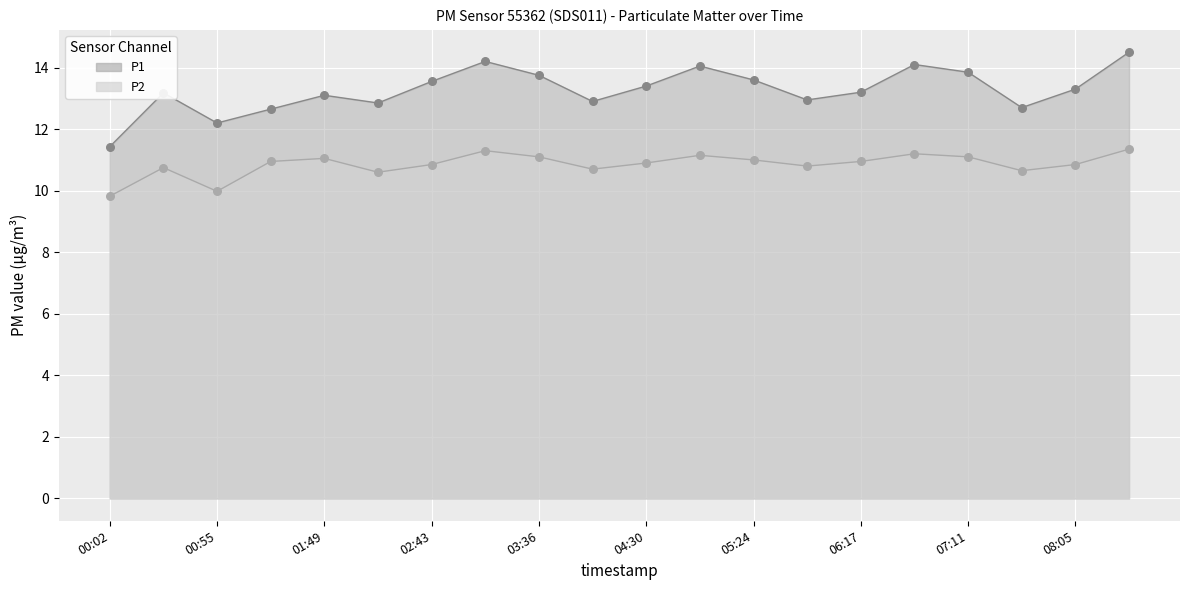

Which series reaches the maximum Y coordinate?

P1